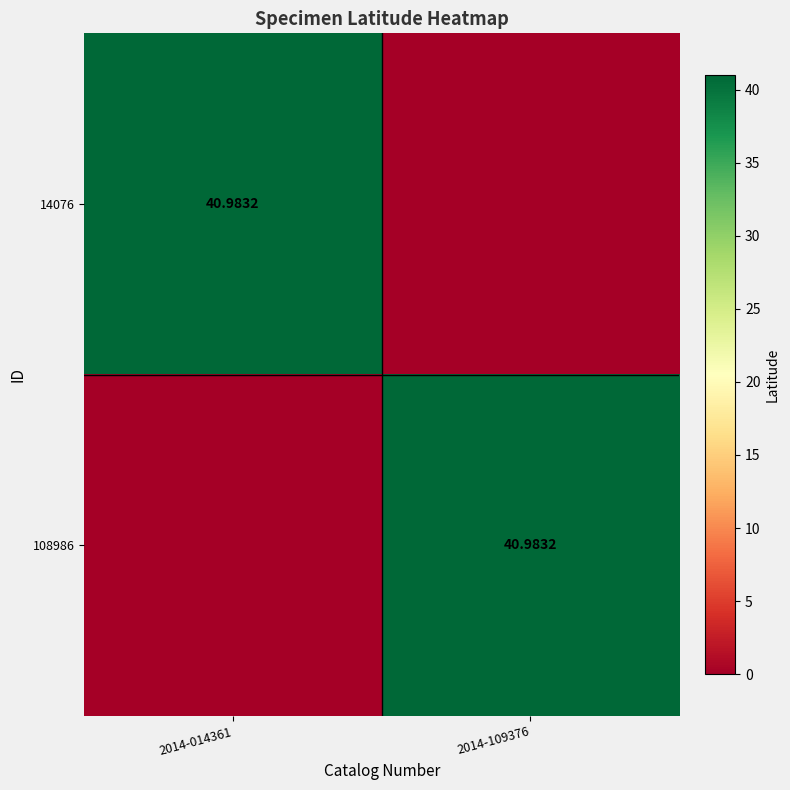

List the series in order of their peak value, highest first.

14076, 108986